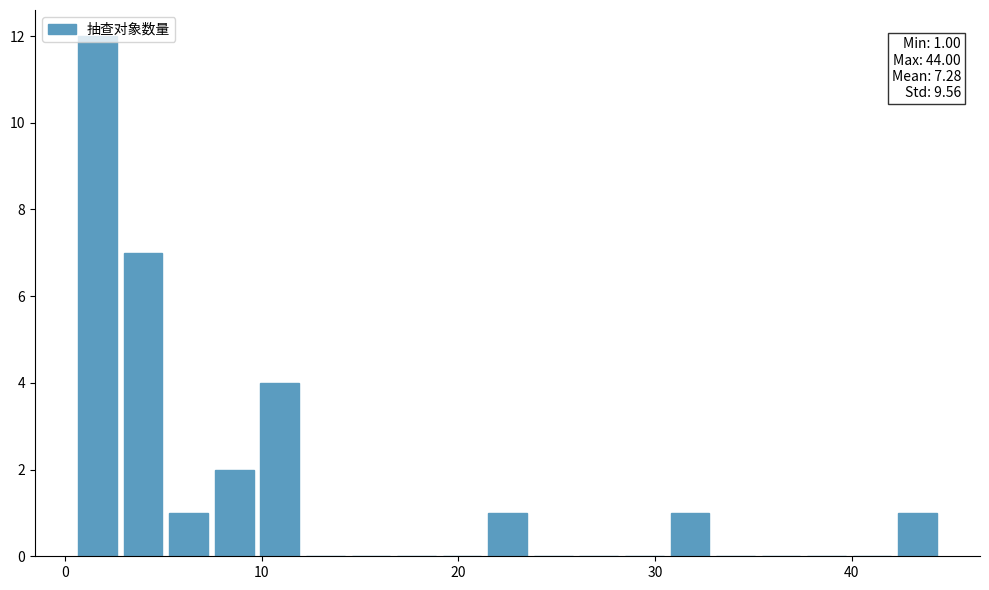

Around what value on the x-axis is the tallest bar? Give the approximate position of its centre, as read against the axis.

2